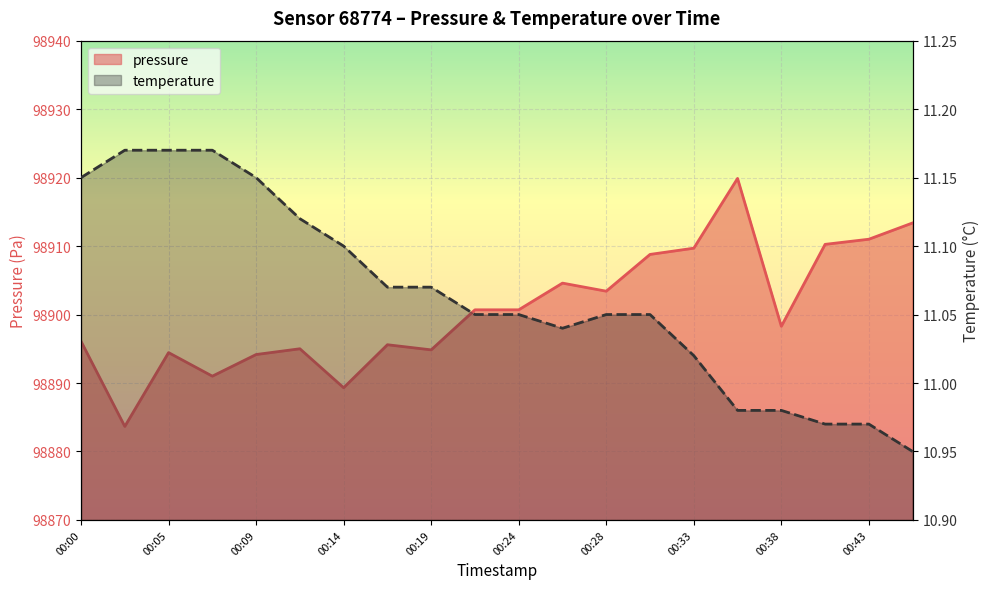

Count the number of data series in this chart.

2